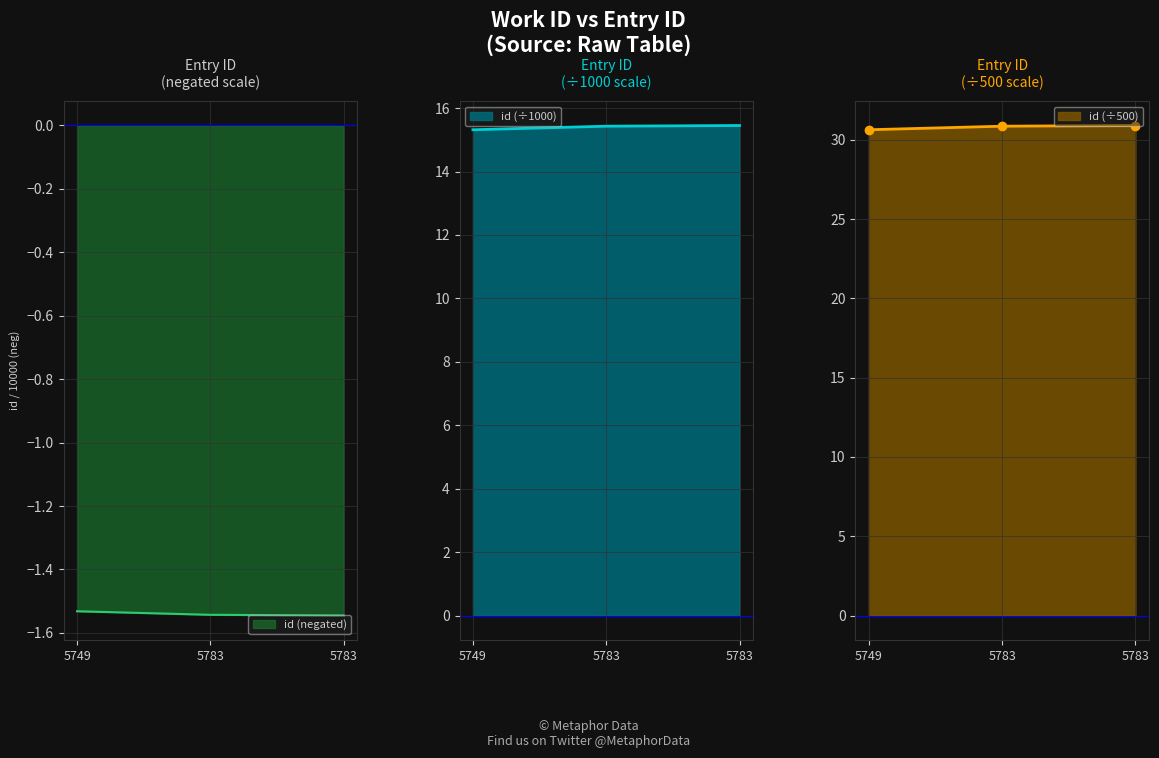

What is the smallest value displayed?

-1.5